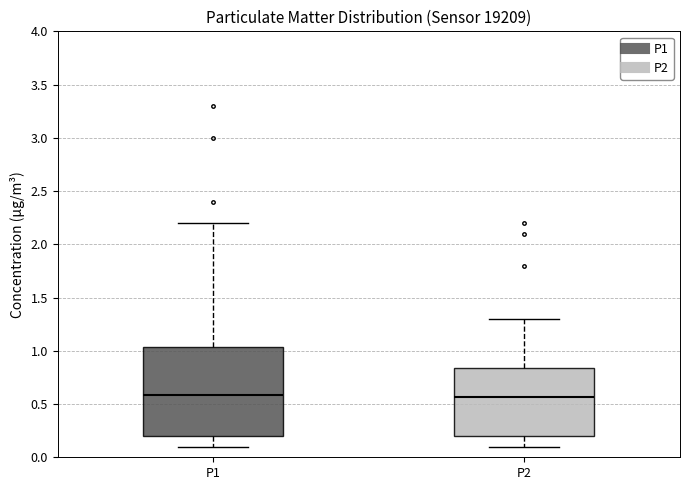

Where does the lower whisker of the box for P1 end on the y-axis? The values are not printed on the chart, so give them approximately, as read against the axis.

0.10